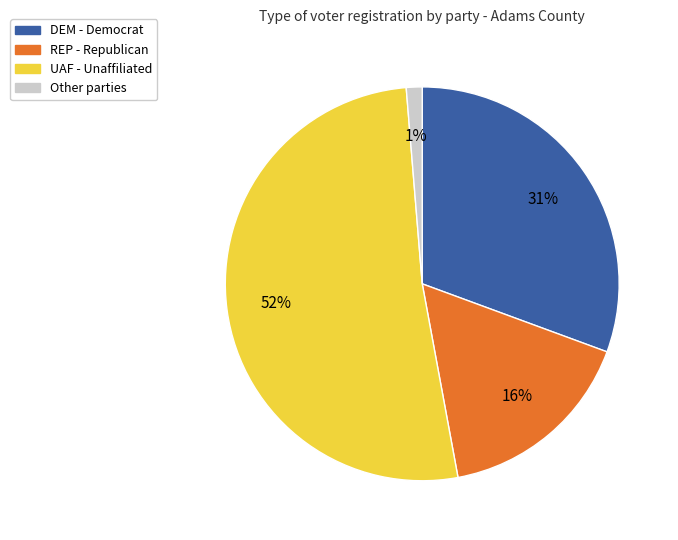

Is there a majority slice in this chart?

Yes